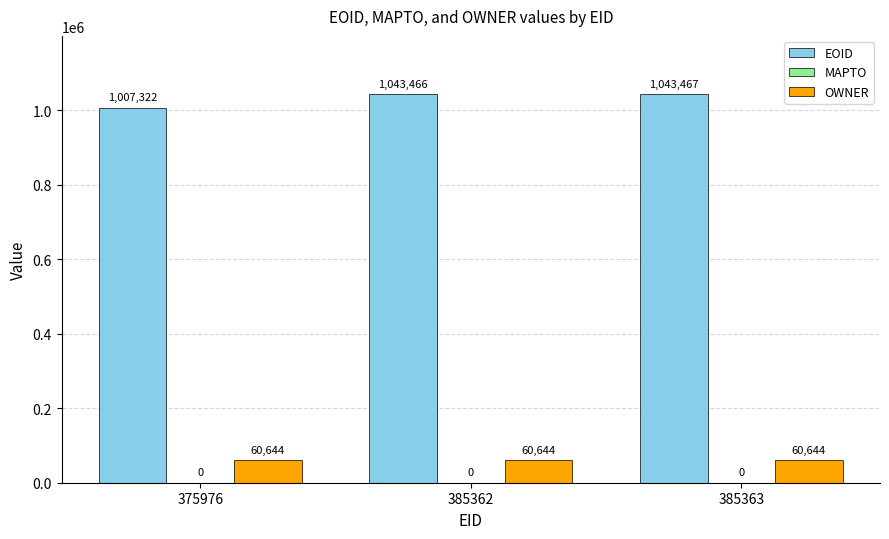

What is the value of the EOID bar at the 3rd from the left?

1043467